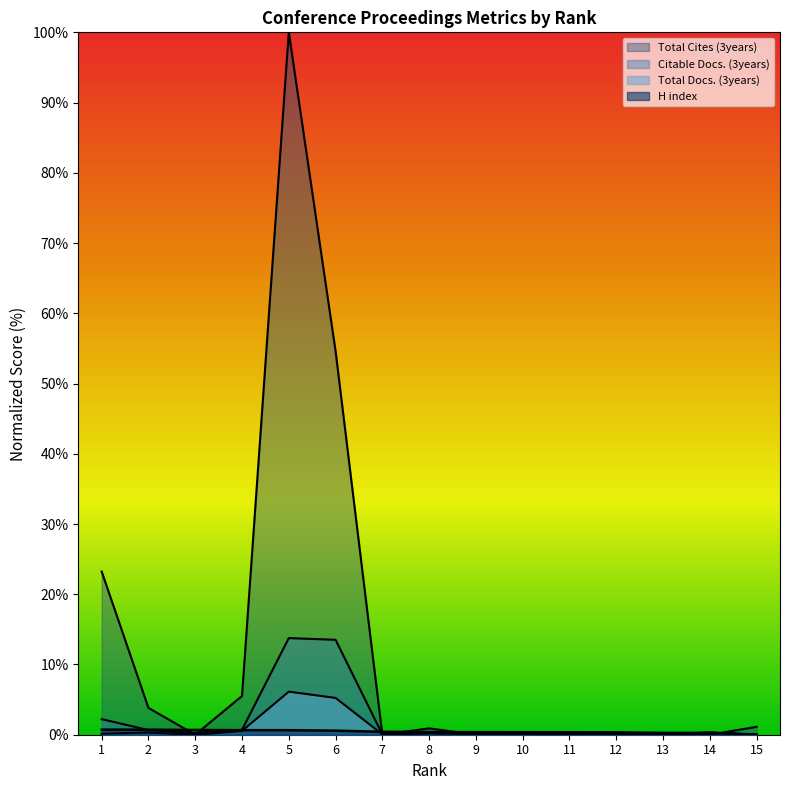

What is the maximum value shown in the chart?

100.0